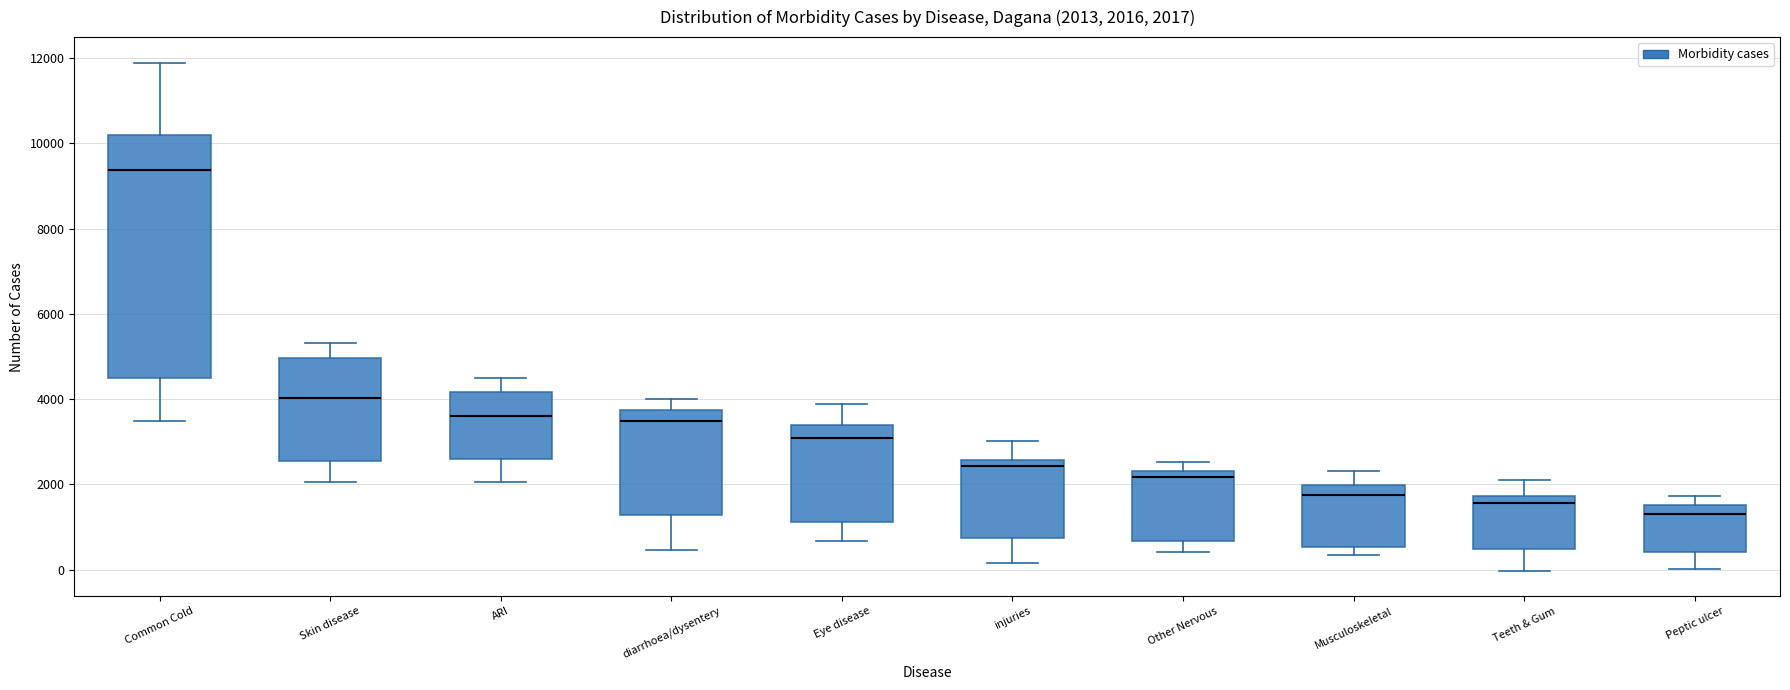

Which box has the highest median line?

Common Cold